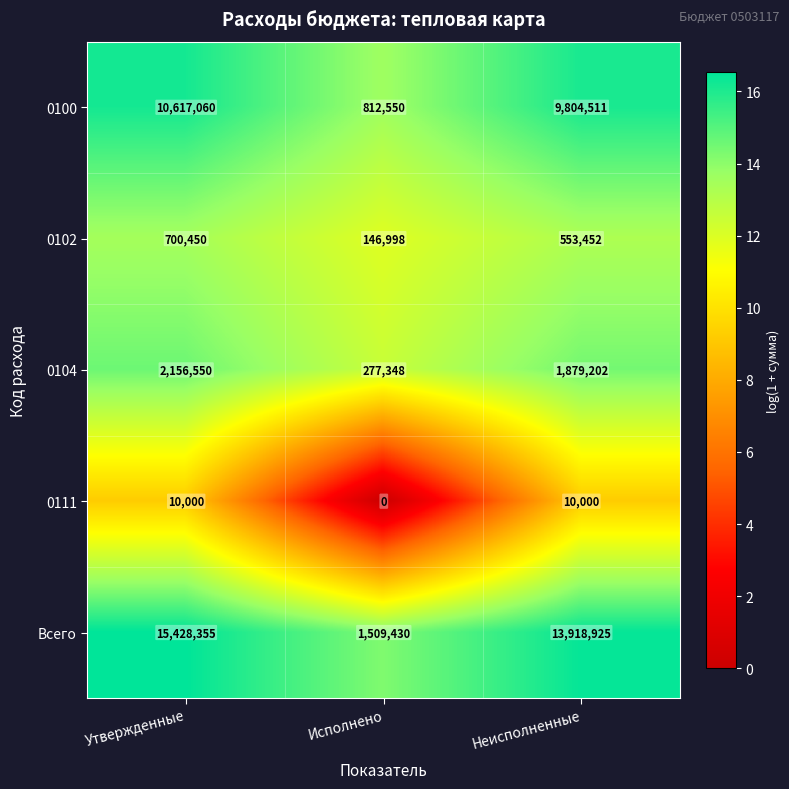

Reading left to right, list all the values displayed in this chart.

0100: Утвержденные=10617060	Исполнено=812550	Неисполненные=9804511
0102: Утвержденные=700450	Исполнено=146998	Неисполненные=553452
0104: Утвержденные=2156550	Исполнено=277348	Неисполненные=1879202
0111: Утвержденные=10000	Исполнено=0	Неисполненные=10000
Всего: Утвержденные=15428355	Исполнено=1509430	Неисполненные=13918925